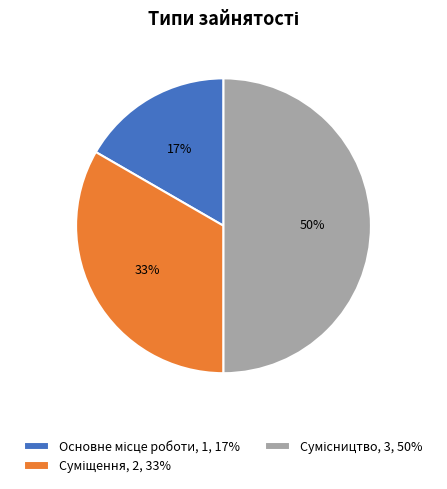

To the nearest percent, what is the difference between the largest and smallest slice percentages?

33%